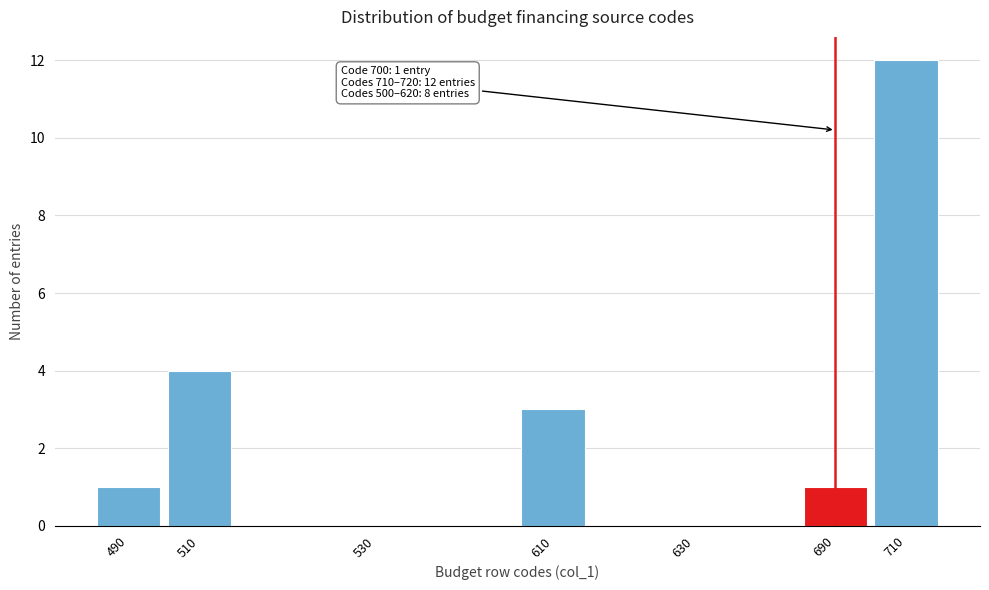

Reading left to right, what are all the values shown in this chart?

490=1	510=4	530=0	610=3	630=0	690=1	710=12